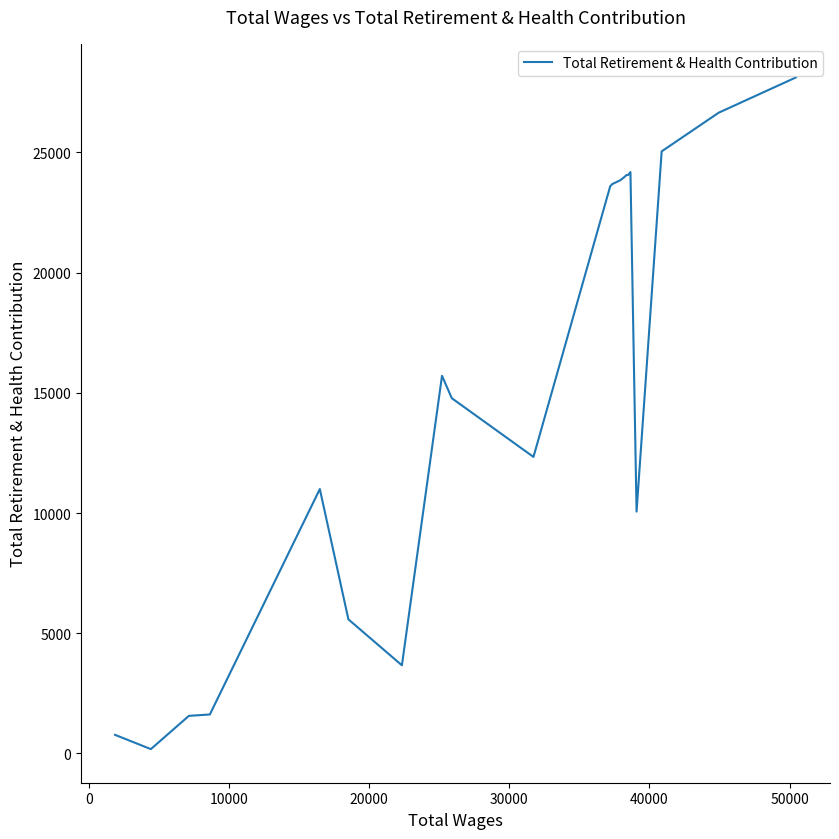

Count the number of values greater than 15709.

10